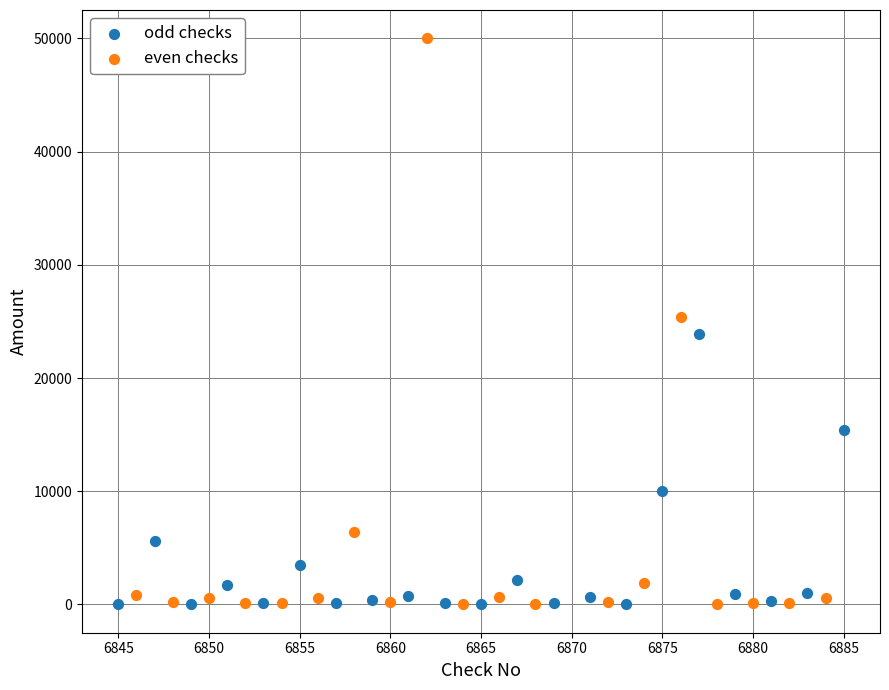

Which series contains the highest Y value?

even checks